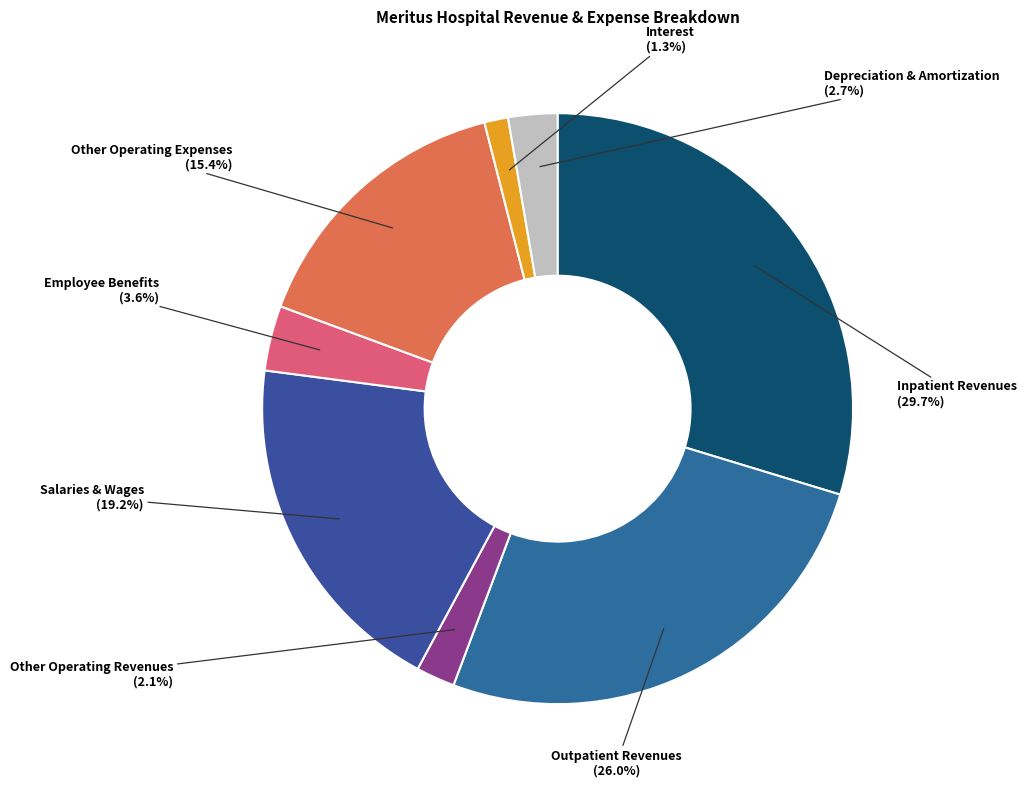

How many segments does this pie chart have?

8